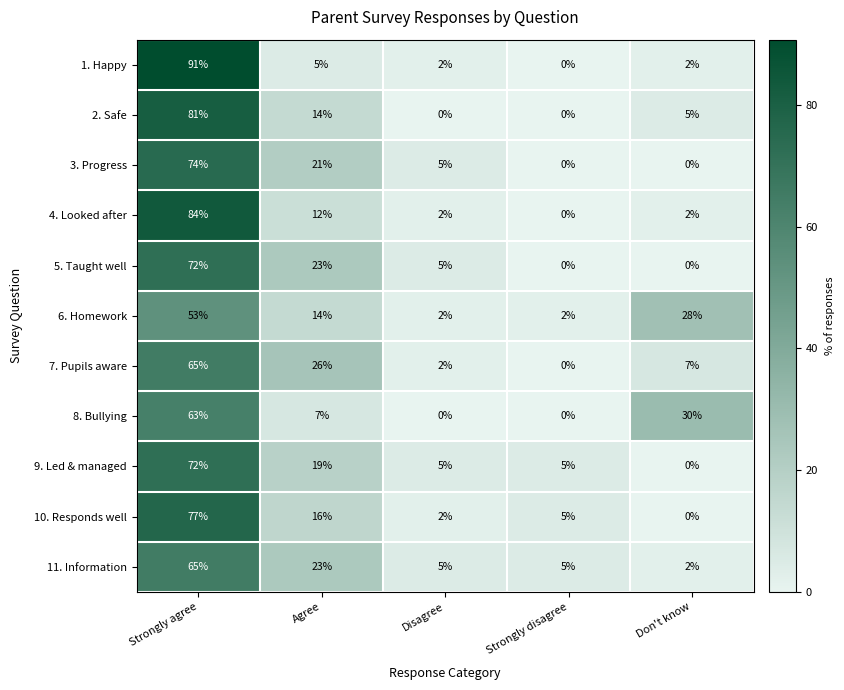

What value does the 9. Led & managed series have at Strongly disagree?

5